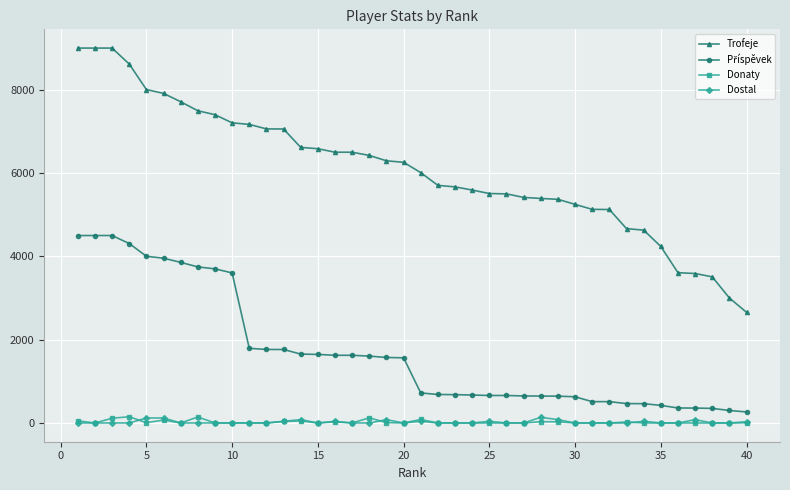

Which series has the largest range (max minus min)?

Trofeje